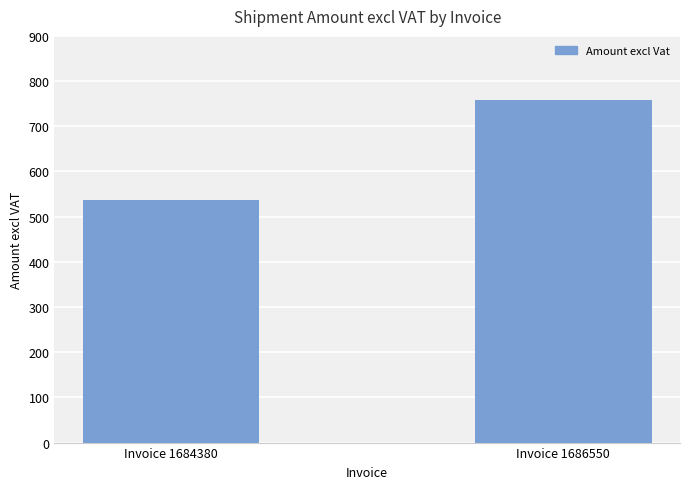

Approximately how many times larger is the value at Invoice 1686550 compared to Invoice 1684380?

1.4